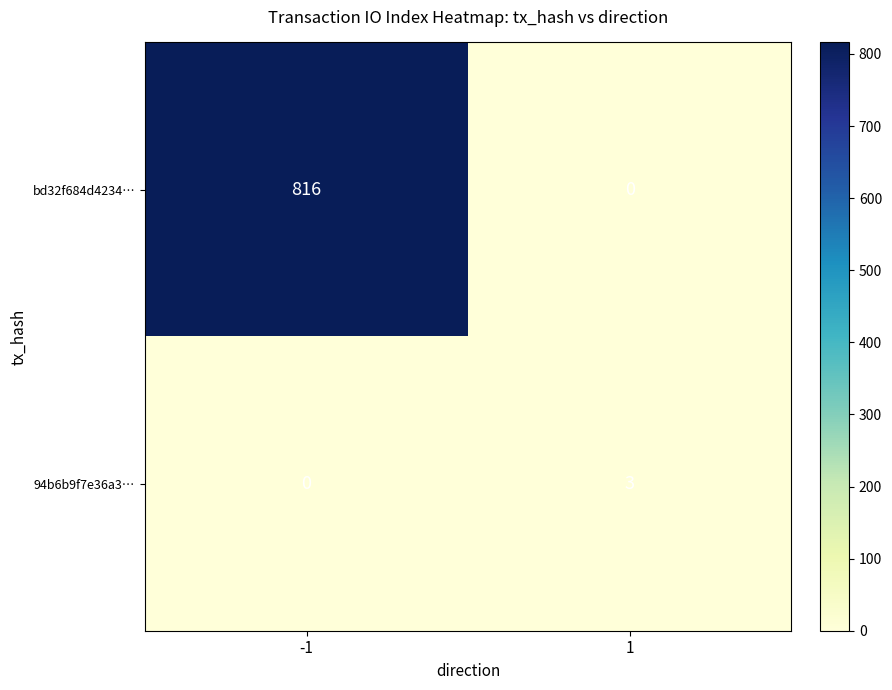

How many series are shown in this chart?

2